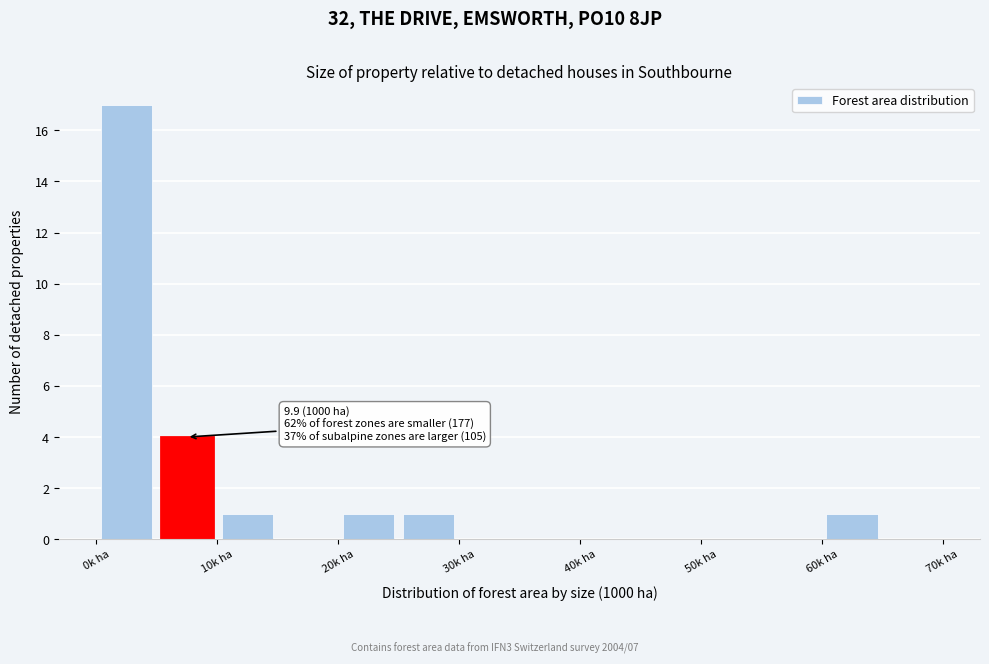

Over which range of the x-axis is the bar tallest?

0 to 5